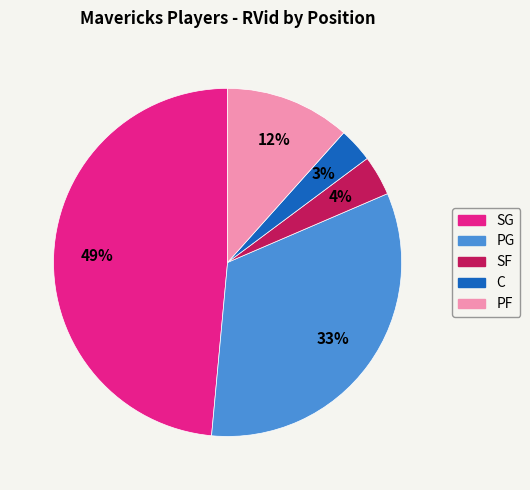

Is there any slice that represents more than half of the pie?

No